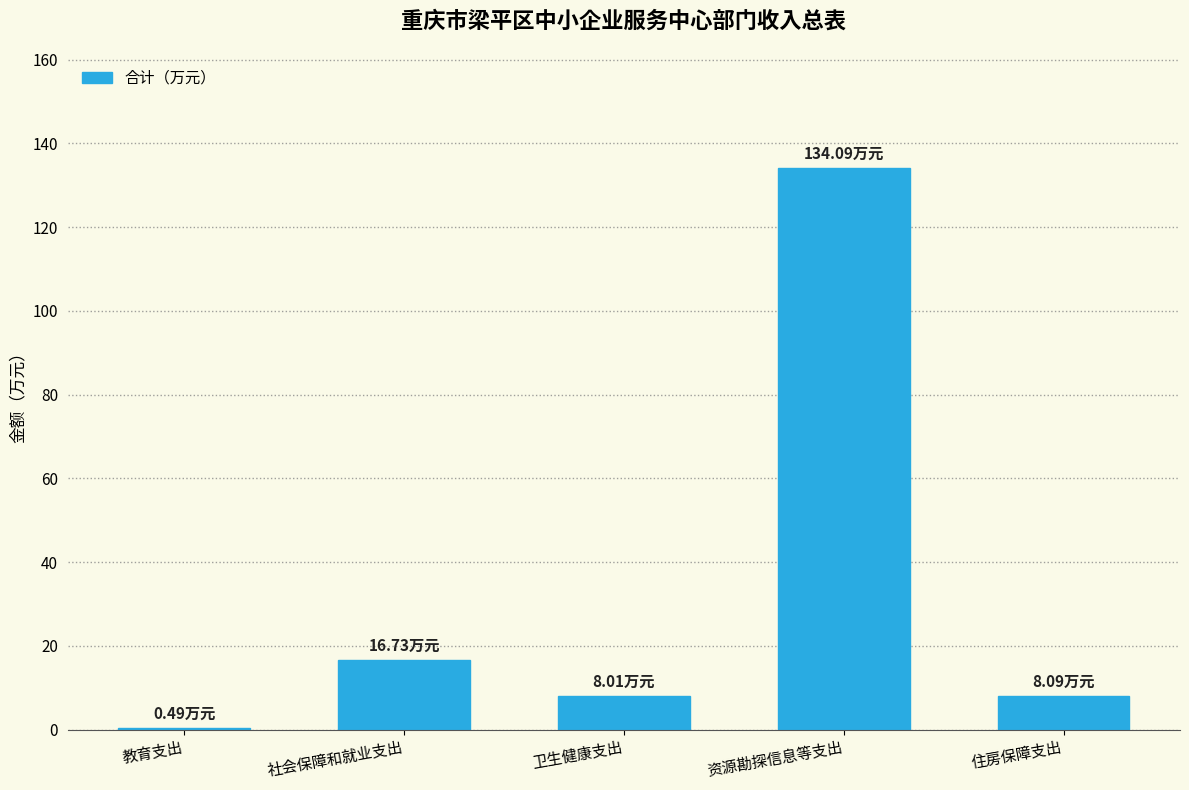

What is the difference between the second highest and second lowest values?

8.7